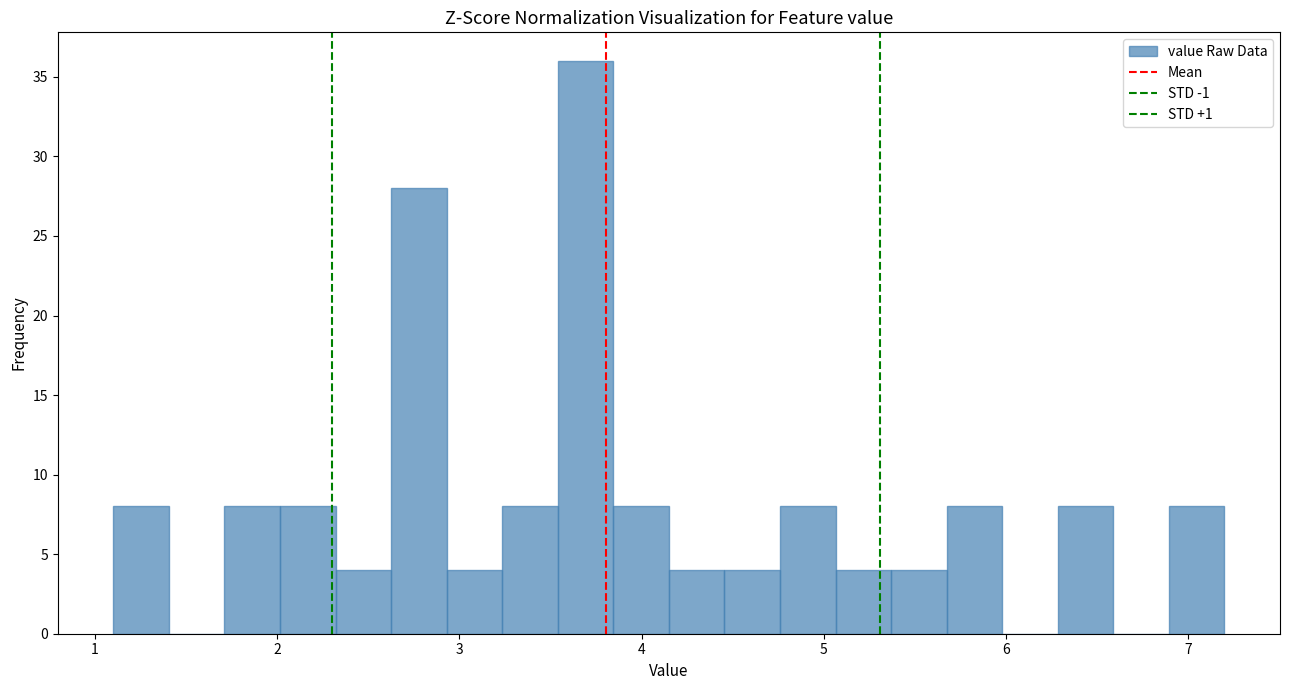

Read against the x-axis, roughly where is the centre of the tallest bar?

3.7